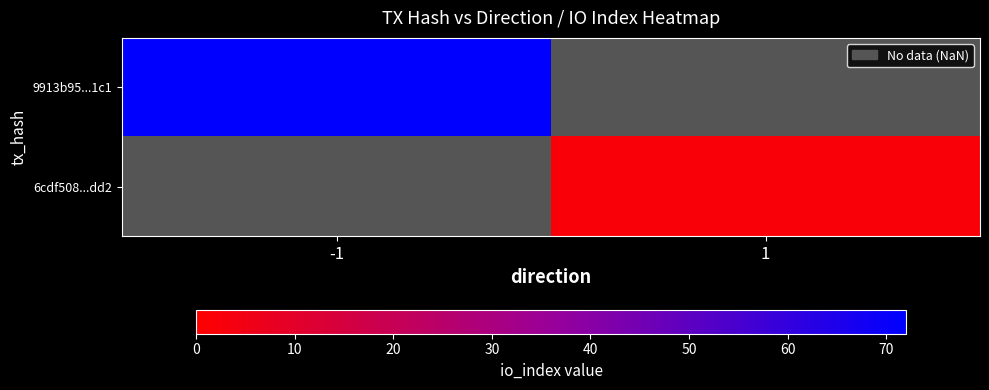

Rank the categories by 6cdf508...dd2 value from lowest to highest.

-1, 1